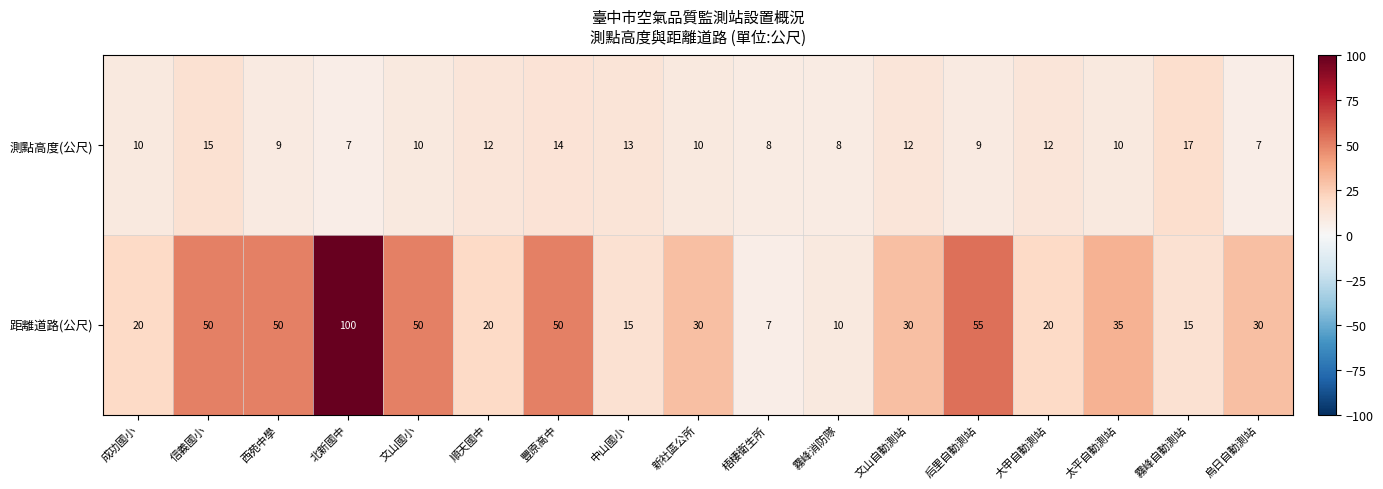

What is the total value across all series at 北新國中?

107